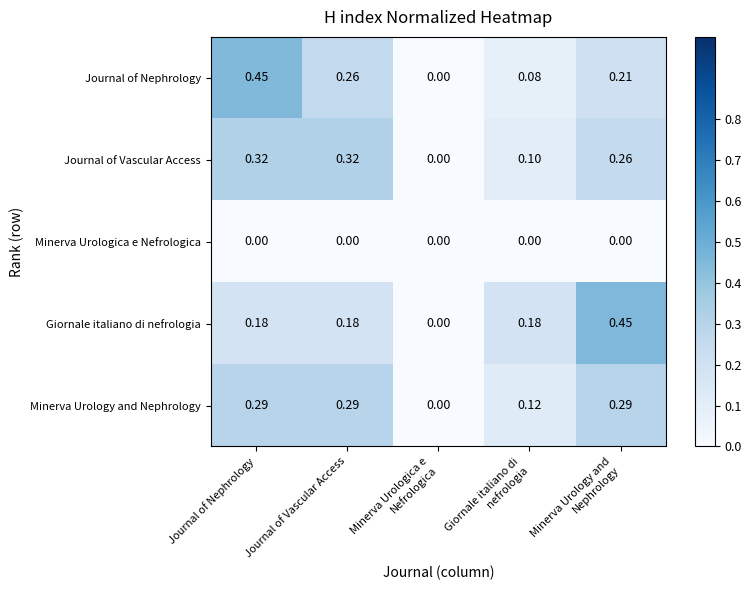

At Journal of Vascular Access, list the series in order from smallest to largest.

Minerva Urologica e Nefrologica, Giornale italiano di nefrologia, Journal of Nephrology, Minerva Urology and Nephrology, Journal of Vascular Access